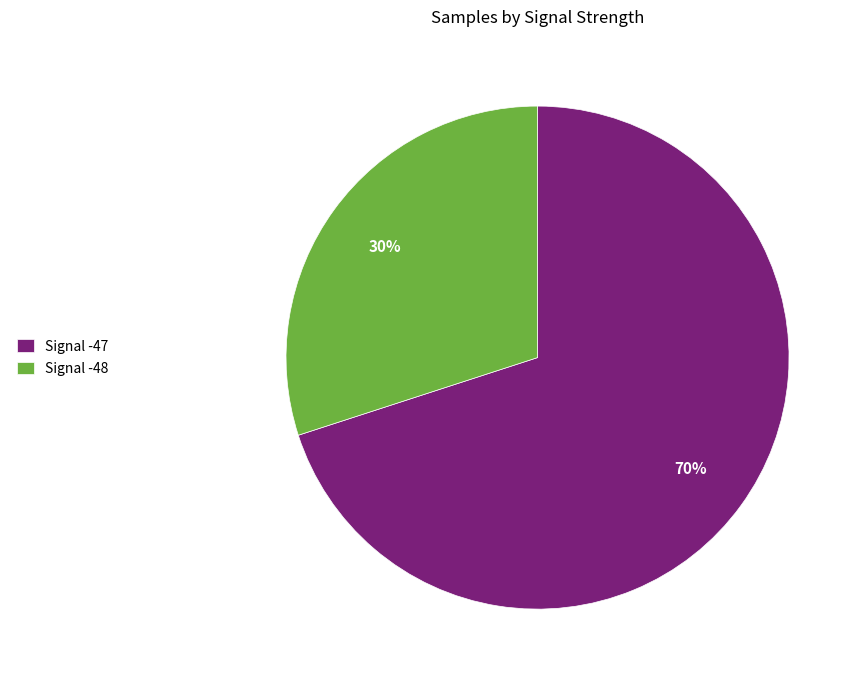

How many segments does this pie chart have?

2